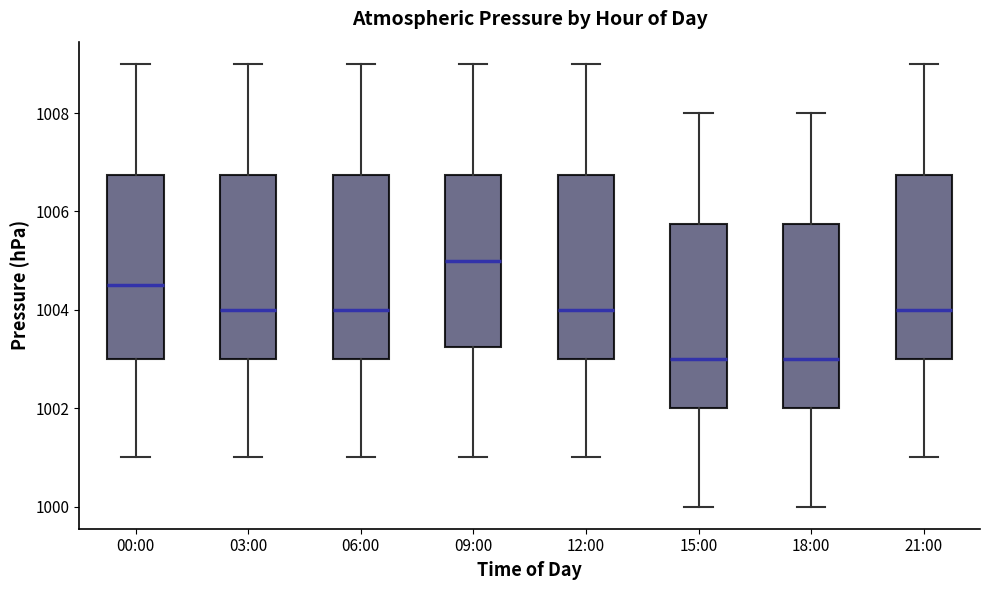

Reading left to right, transcribe this box plot: for each box, give where its median line is, the range the box spans, and where its two whiskers end, as read against the y-axis. The values are not printed on the chart, so give them approximately, as read against the axis.

00:00: median 1004.6, box 1003.0 to 1006.8, whiskers 1001.0 to 1009.0
03:00: median 1004.0, box 1003.0 to 1006.8, whiskers 1001.0 to 1009.0
06:00: median 1004.0, box 1003.0 to 1006.8, whiskers 1001.0 to 1009.0
09:00: median 1005.0, box 1003.2 to 1006.8, whiskers 1001.0 to 1009.0
12:00: median 1004.0, box 1003.0 to 1006.8, whiskers 1001.0 to 1009.0
15:00: median 1003.0, box 1002.0 to 1005.8, whiskers 1000.0 to 1008.0
18:00: median 1003.0, box 1002.0 to 1005.8, whiskers 1000.0 to 1008.0
21:00: median 1004.0, box 1003.0 to 1006.8, whiskers 1001.0 to 1009.0